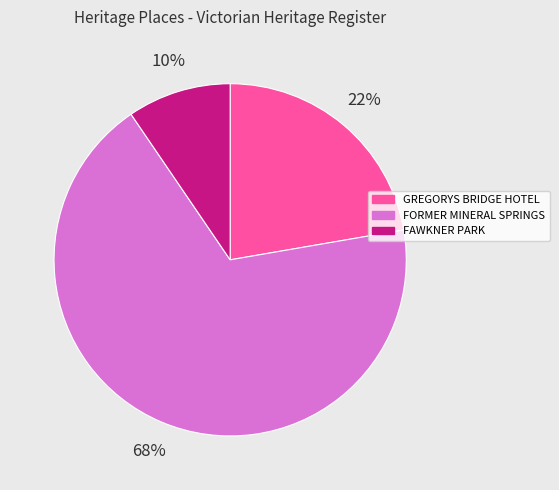

Is there a majority slice in this chart?

Yes